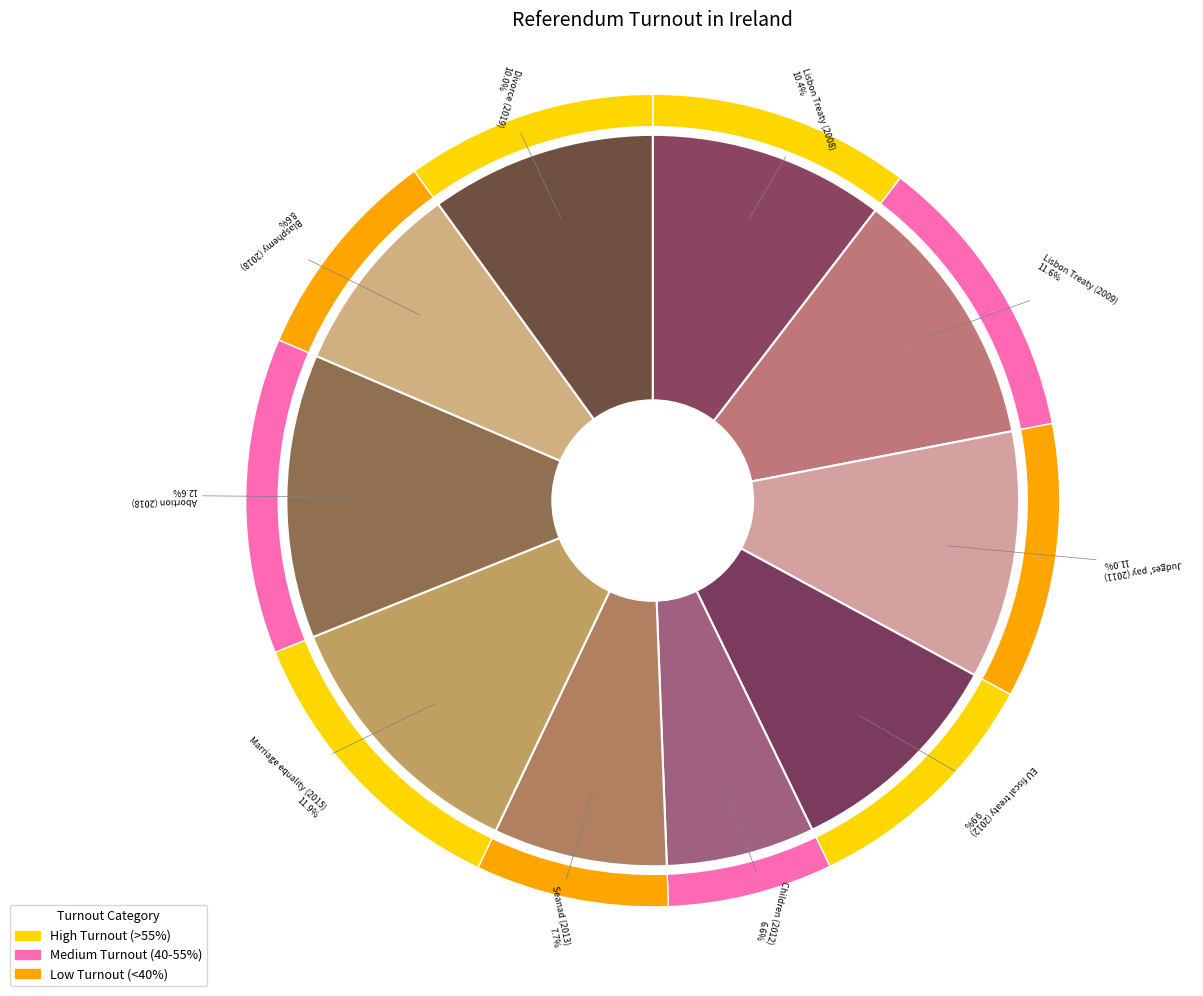

To the nearest percent, what is the difference between the largest and smallest slice percentages?

6%